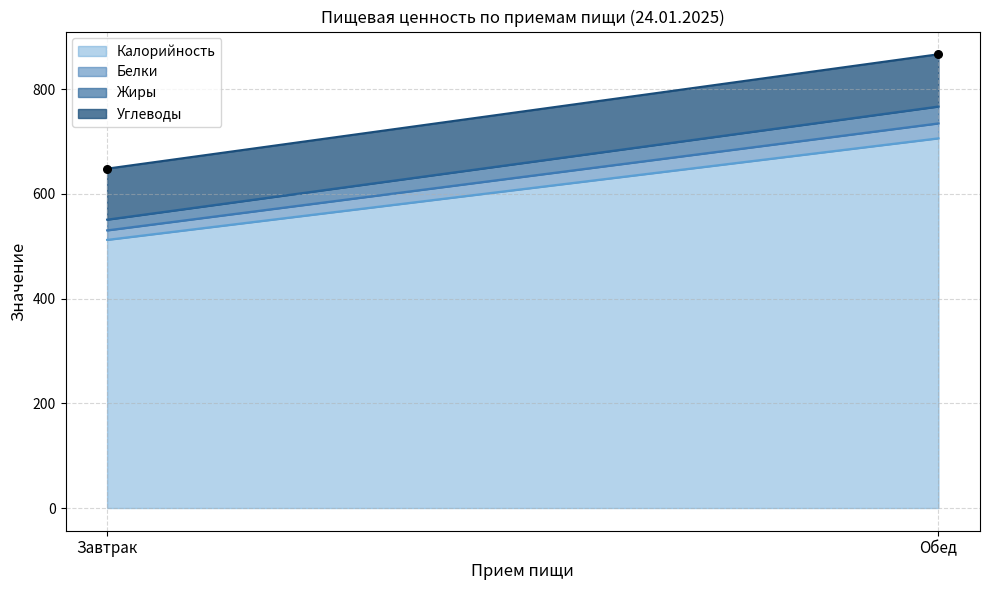

What is the range of Y values (max minus min)?

218.5